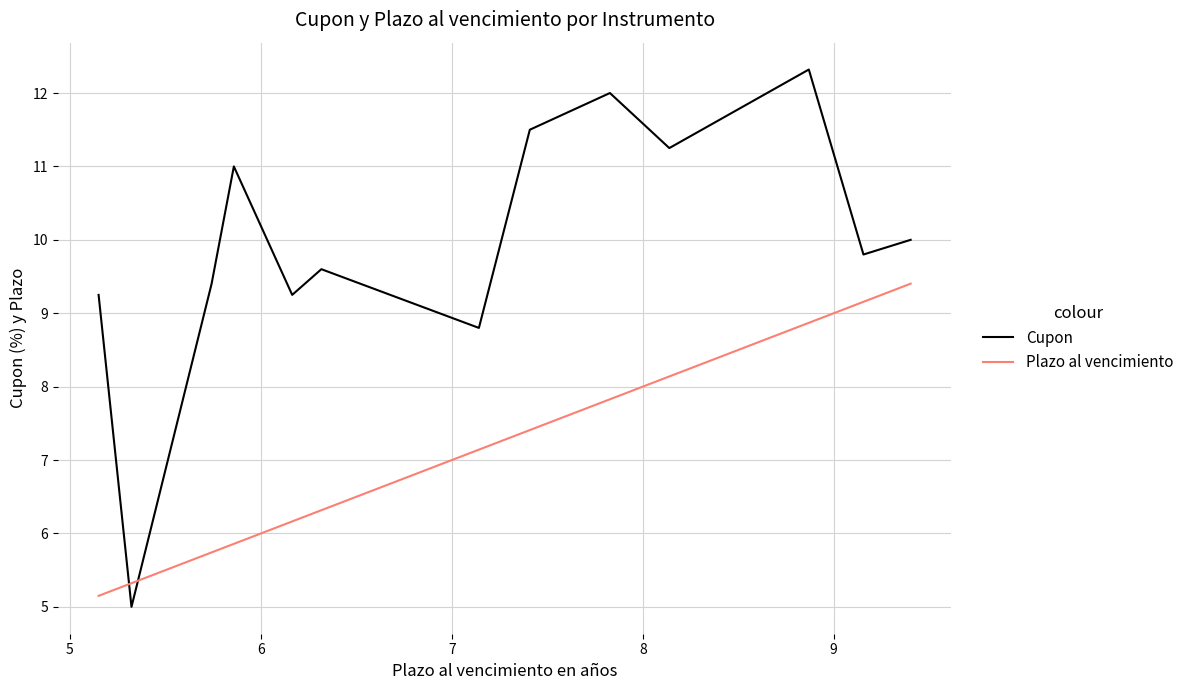

Rank the series by their maximum value, from lowest to highest.

Plazo al vencimiento, Cupon